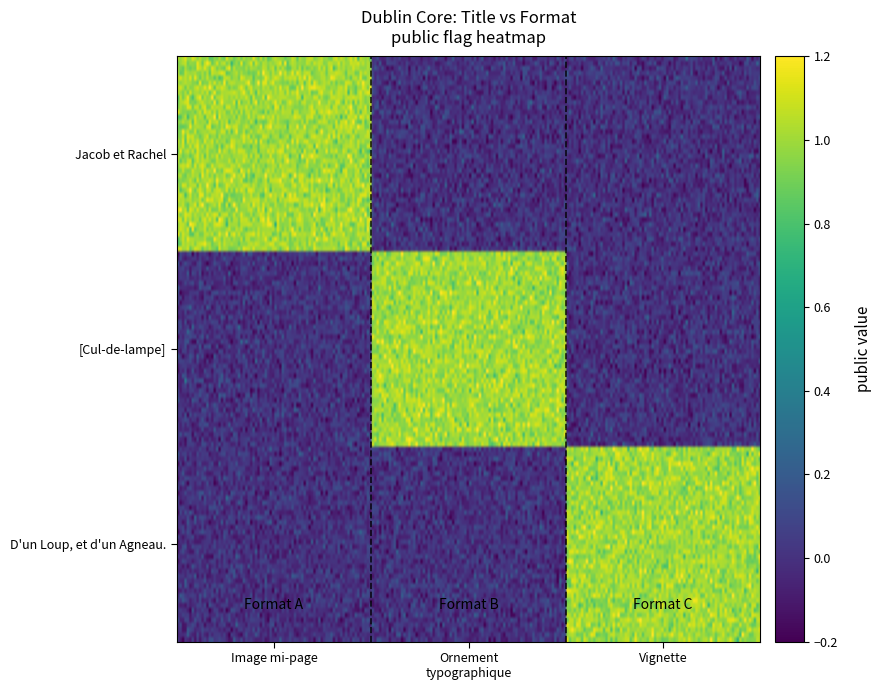

Is it true that [Cul-de-lampe] equals 0 at Image mi-page?

True